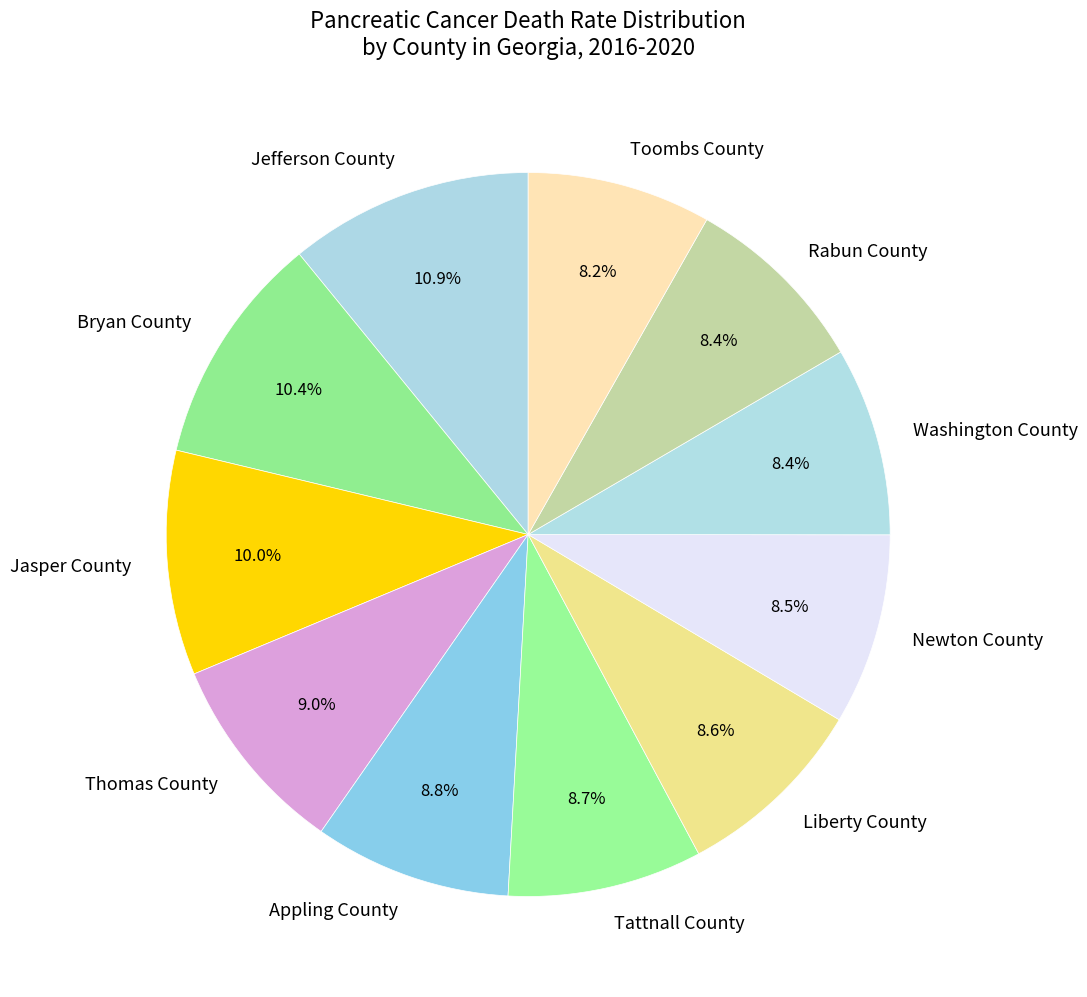

Is there any slice that represents more than half of the pie?

No